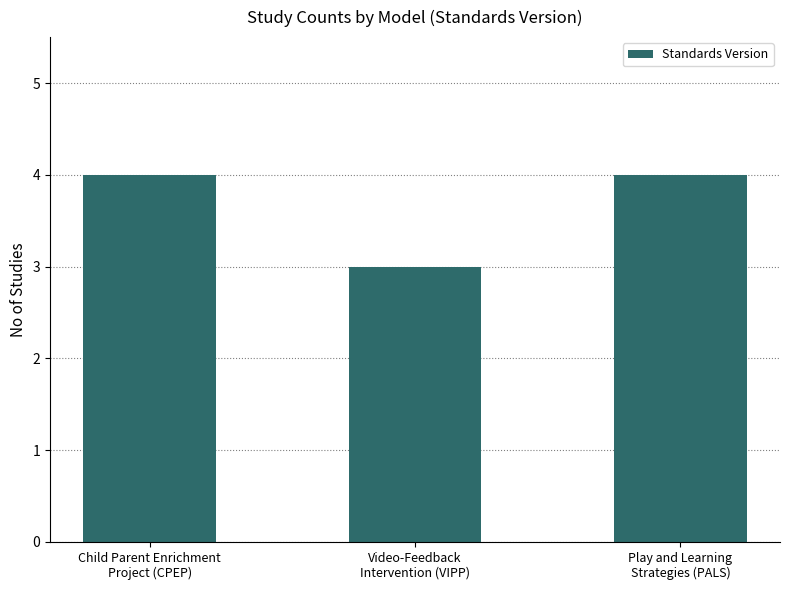

How many distinct data groups are displayed?

1